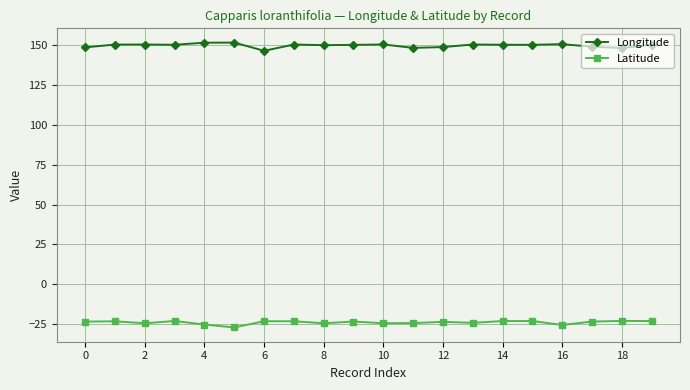

True or false: Longitude and Latitude cross at least once.

False